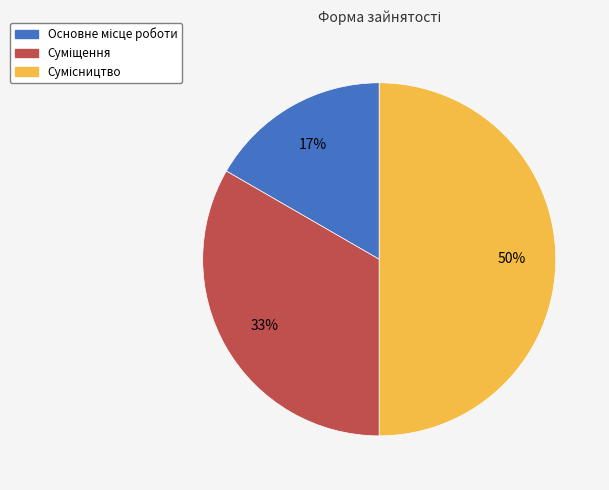

To the nearest percent, what is the average slice percentage?

33%